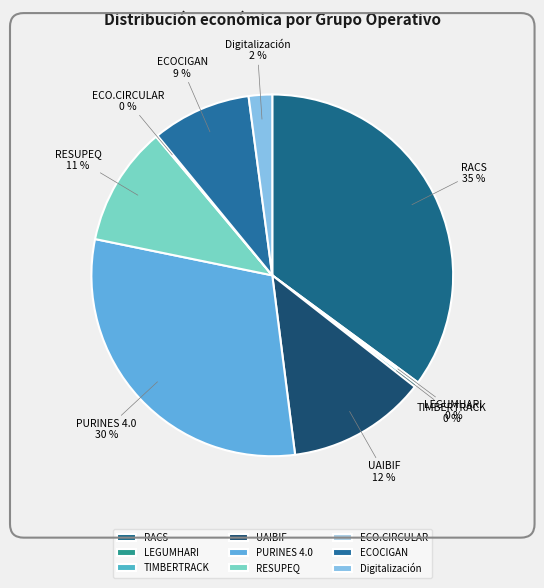

Combined, do RESUPEQ and UAIBIF account for over 50%?

No